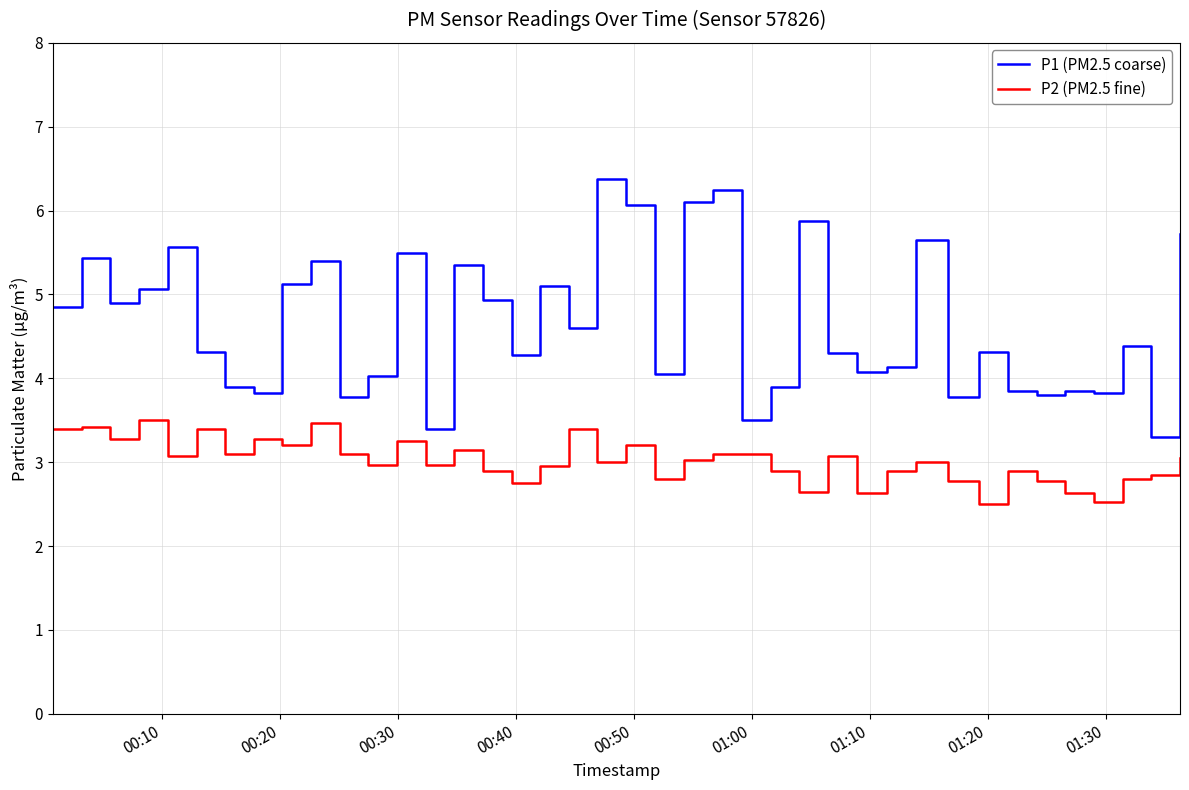

Count the number of categories in the chart.

40